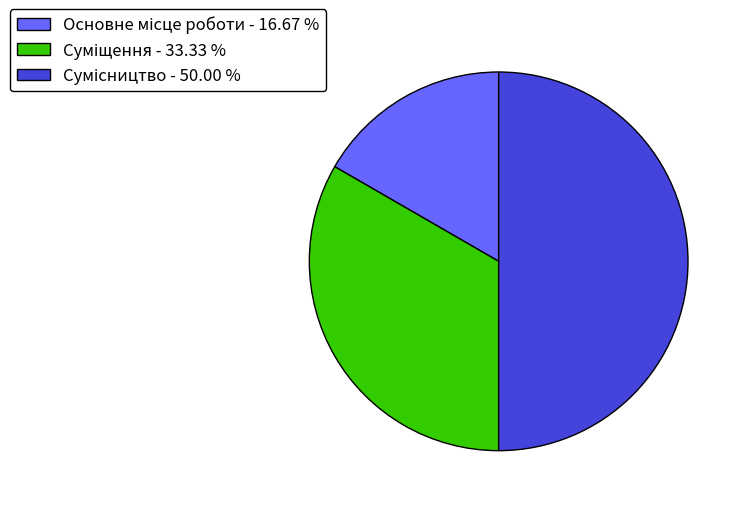

How many slices are in this pie chart?

3